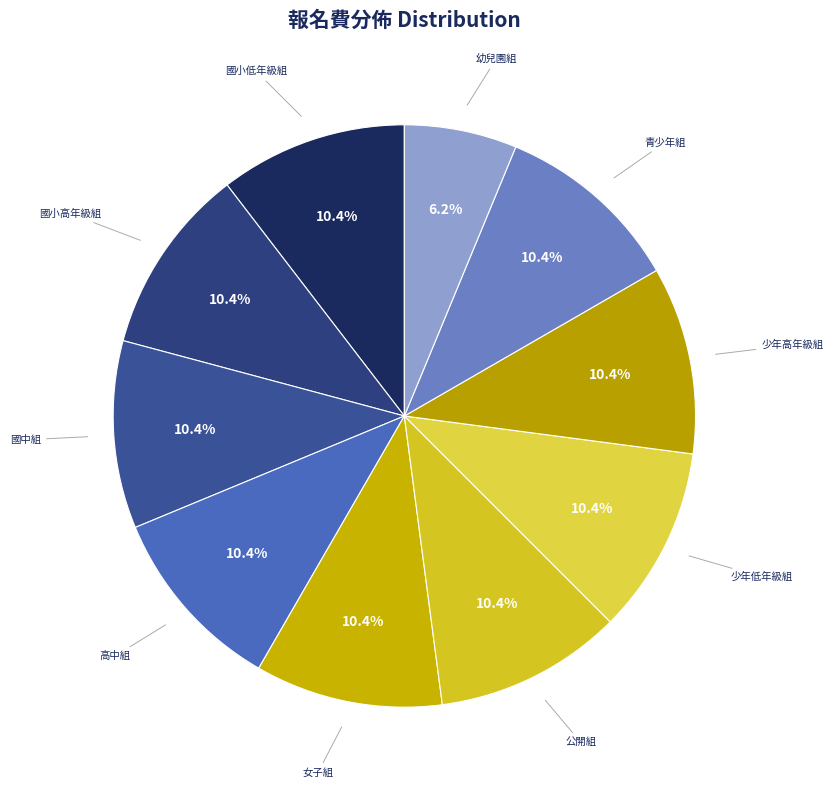

How many segments does this pie chart have?

10